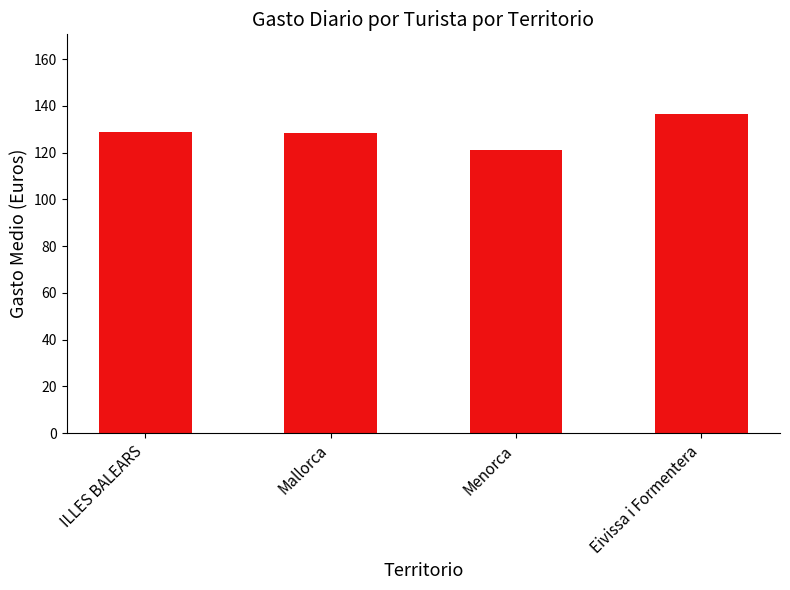

The chart shows a value of 136.5 at Eivissa i Formentera. True or false?

True